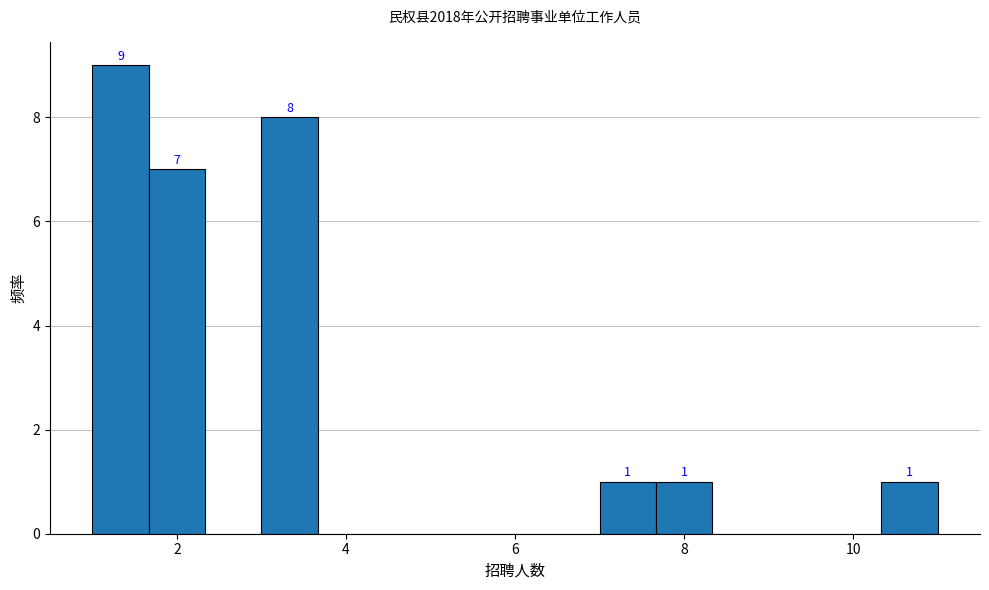

Read against the x-axis, roughly where is the centre of the tallest bar?

1.4